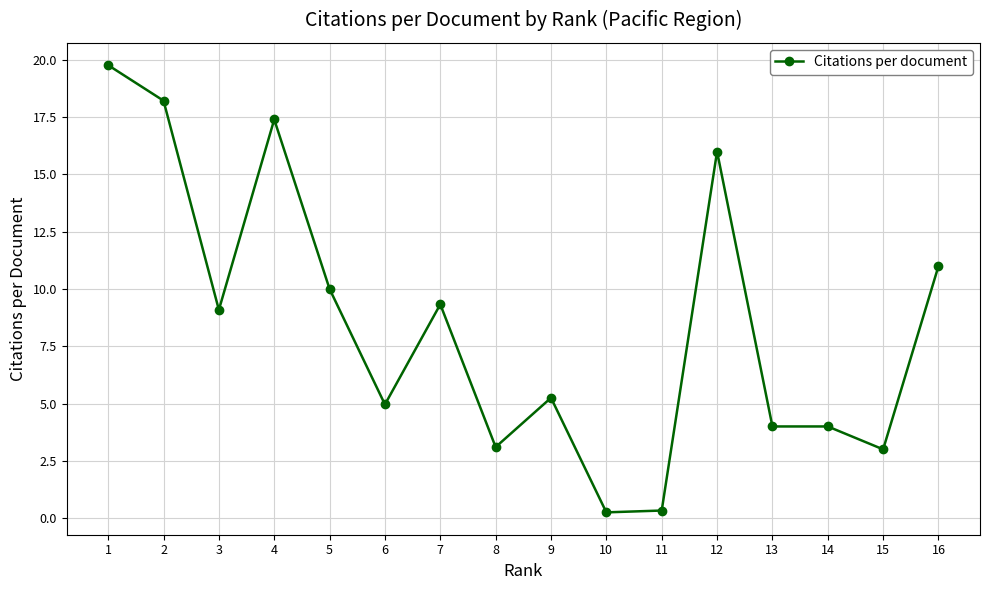

What is the sum of all values?

135.7